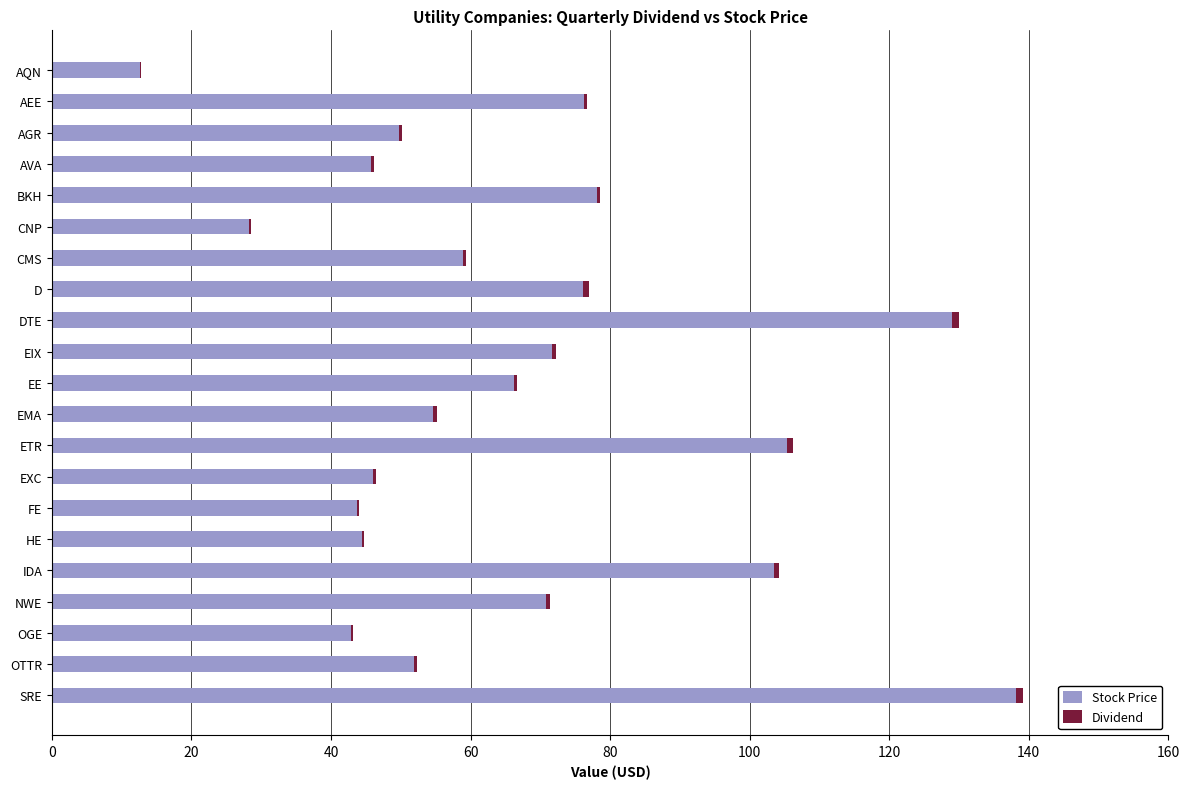

At which category is the sum across all series the highest?

SRE